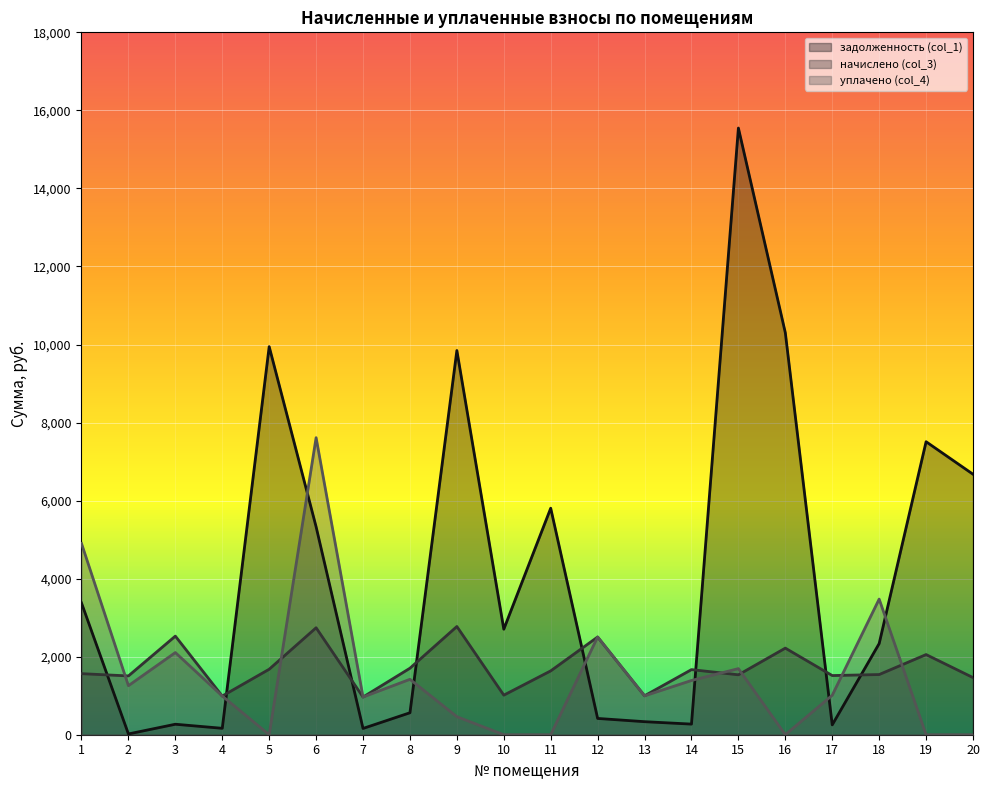

At 6, list the series in order from largest to smallest.

уплачено (col_4), задолженность (col_1), начислено (col_3)